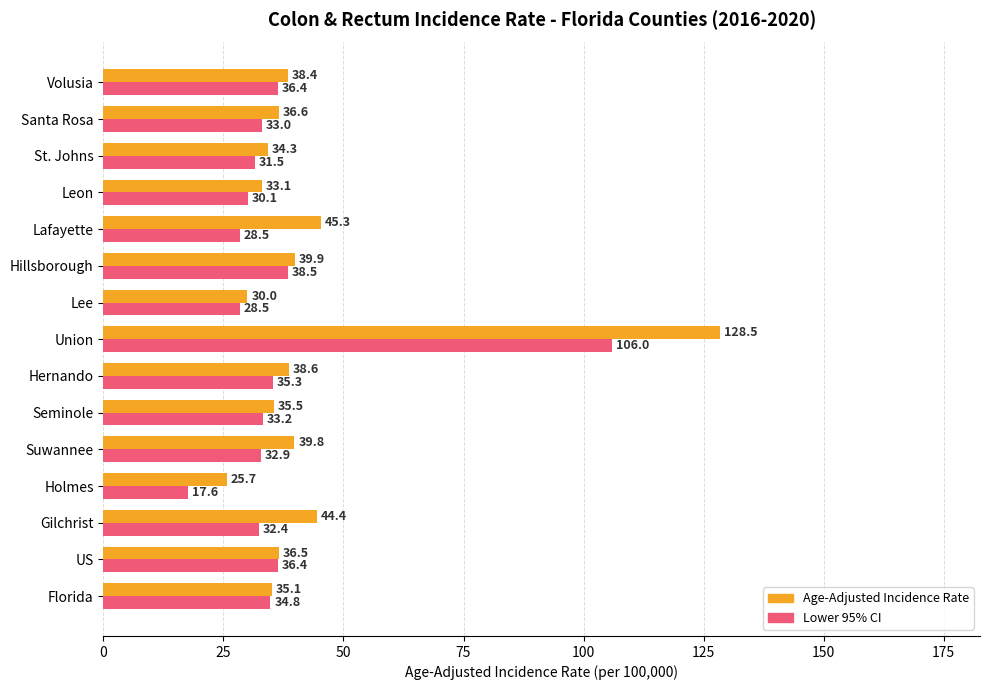

The Age-Adjusted Incidence Rate series shows 30.0 at Lee. True or false?

True